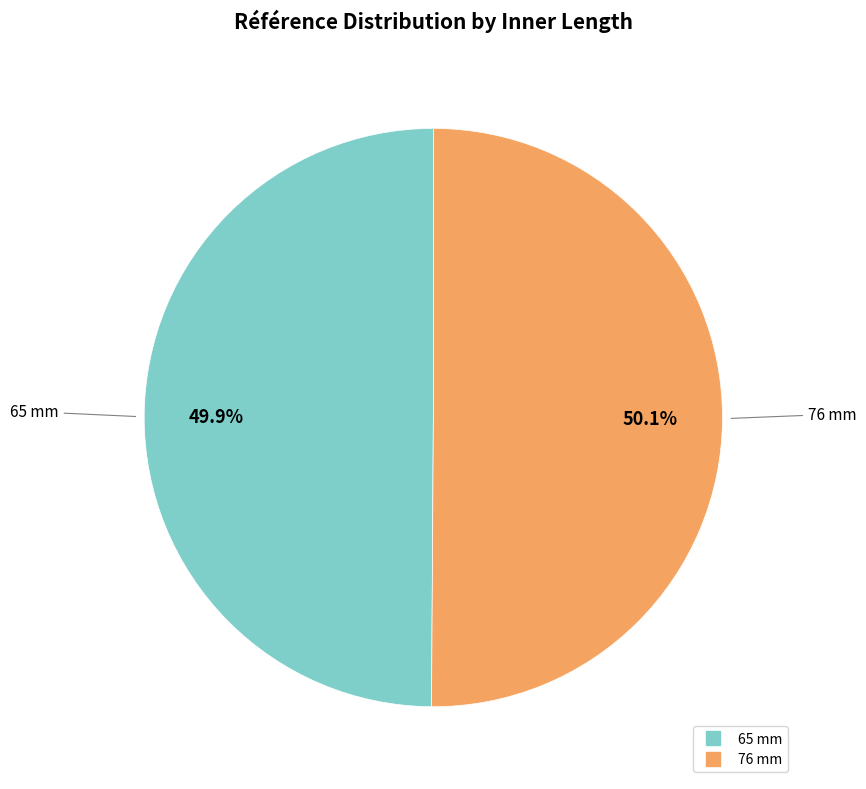

To the nearest percent, what is the average slice percentage?

50%